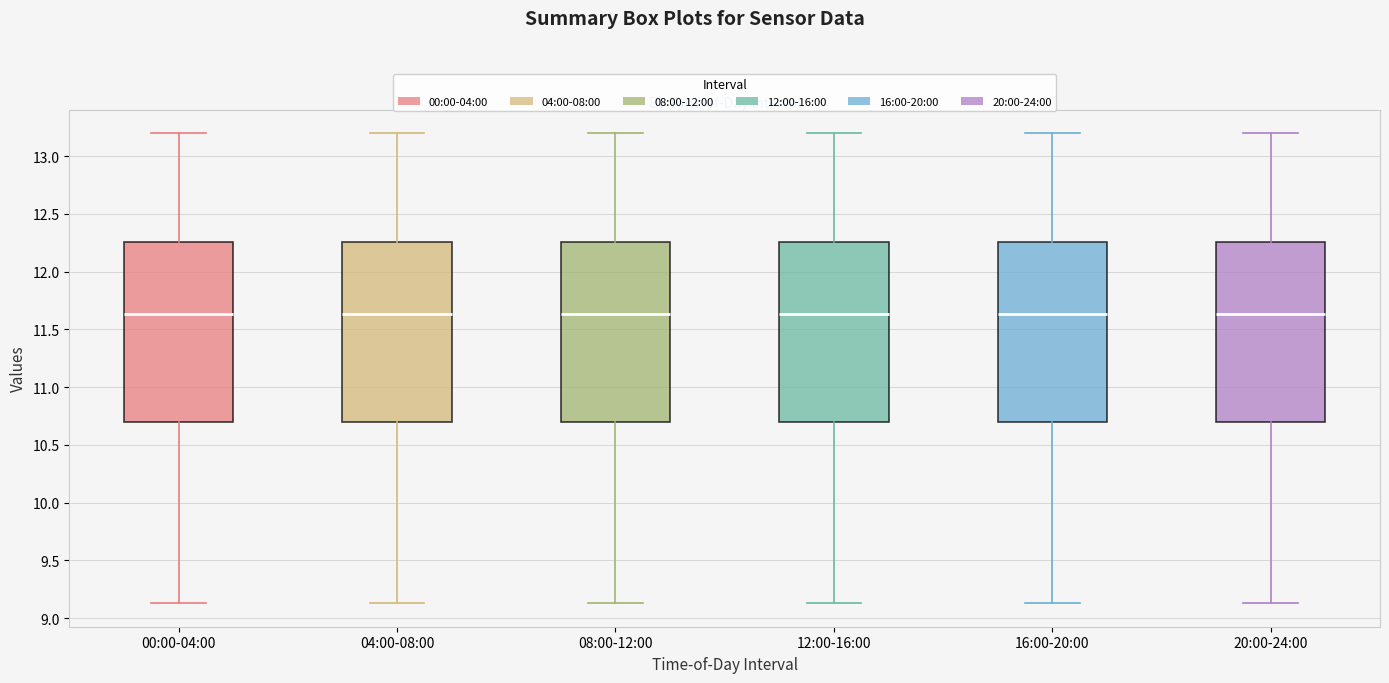

Reading left to right, read every box against the y-axis: the position of its median line, the range the box covers, and the ends of its whiskers. The values are not printed on the chart, so give them approximately, as read against the axis.

00:00-04:00: median 11.65, box 10.70 to 12.25, whiskers 9.15 to 13.20
04:00-08:00: median 11.65, box 10.70 to 12.25, whiskers 9.15 to 13.20
08:00-12:00: median 11.65, box 10.70 to 12.25, whiskers 9.15 to 13.20
12:00-16:00: median 11.65, box 10.70 to 12.25, whiskers 9.15 to 13.20
16:00-20:00: median 11.65, box 10.70 to 12.25, whiskers 9.15 to 13.20
20:00-24:00: median 11.65, box 10.70 to 12.25, whiskers 9.15 to 13.20